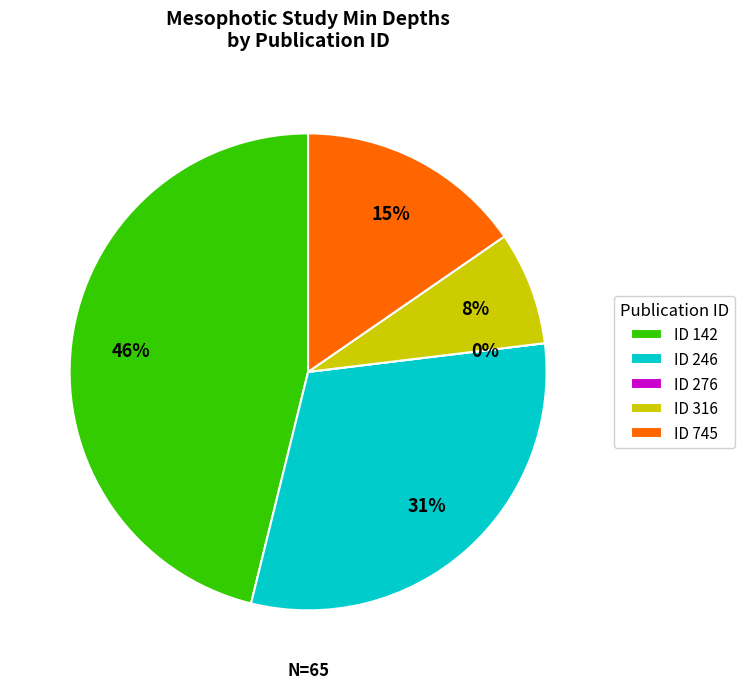

Combined, do 142 and 246 account for over 50%?

Yes